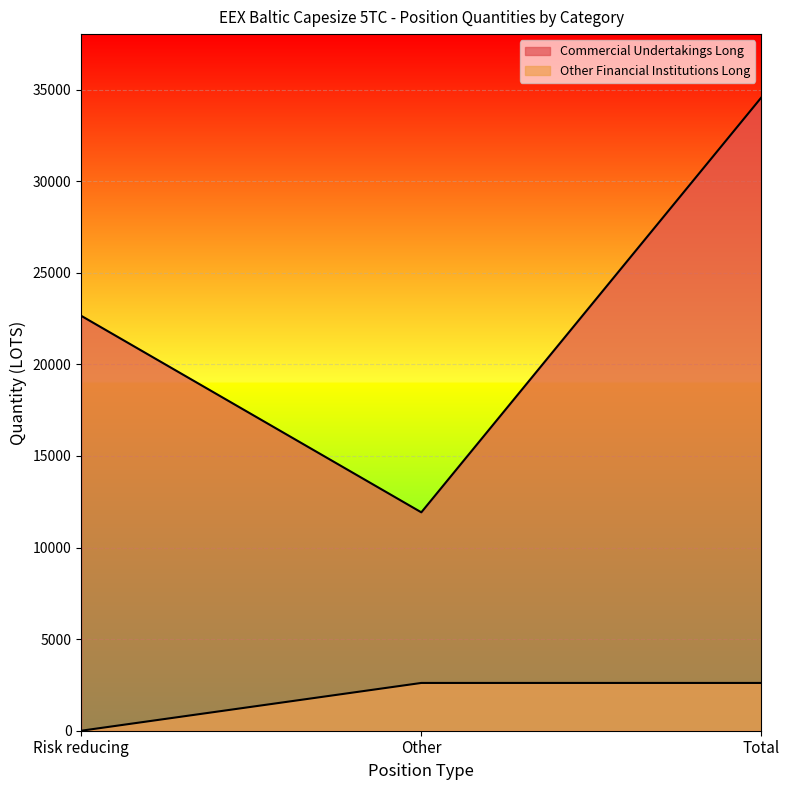

What is the sum of the Commercial Undertakings Long values at Other and Risk reducing?

34577.0